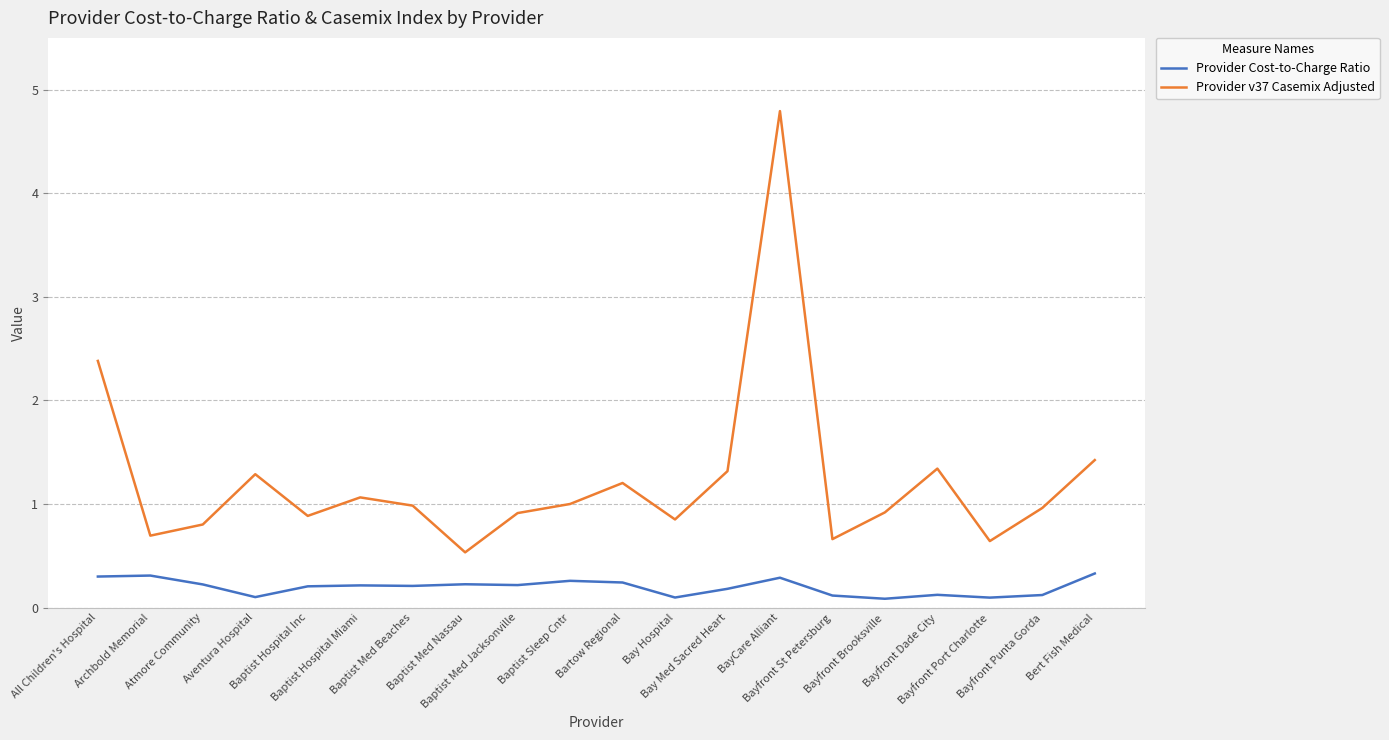

What is the greatest value displayed?

4.8